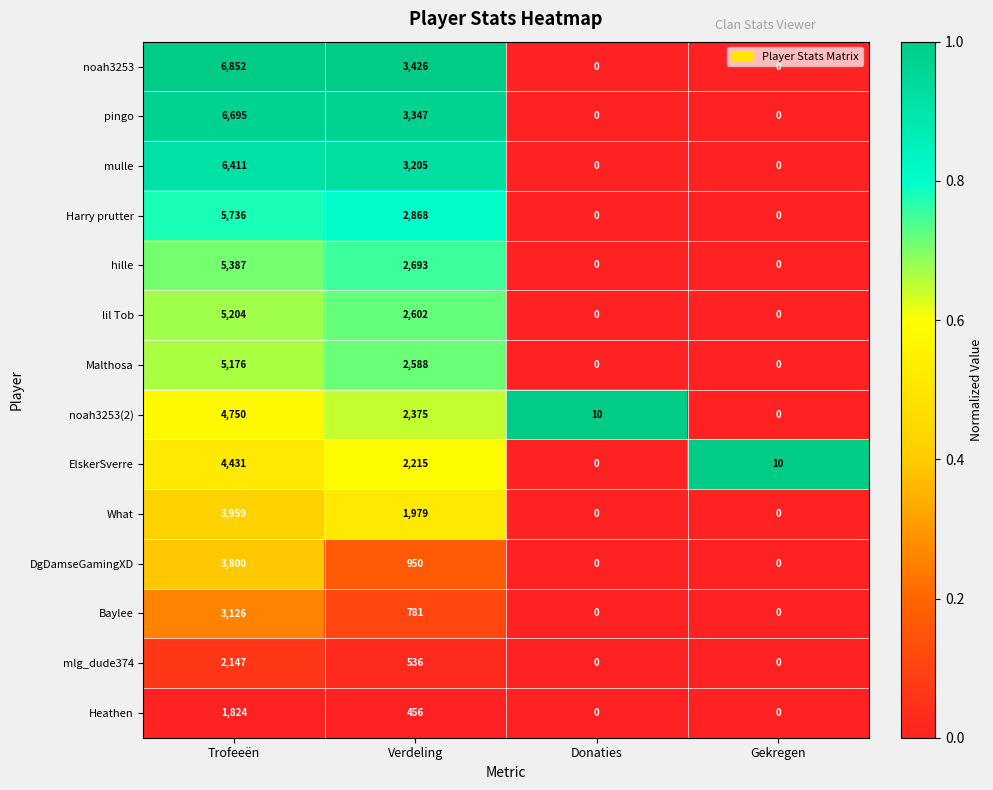

The DgDamseGamingXD series shows 0 at Gekregen. True or false?

True